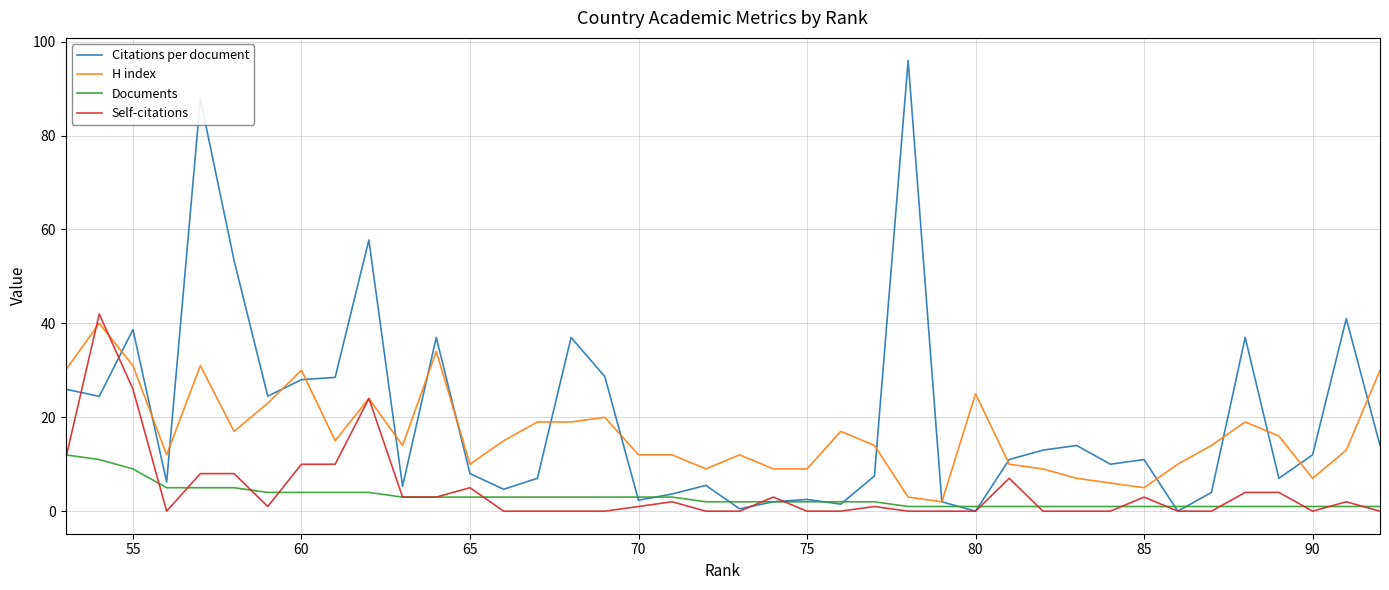

How many data points in Self-citations are above 1?

18